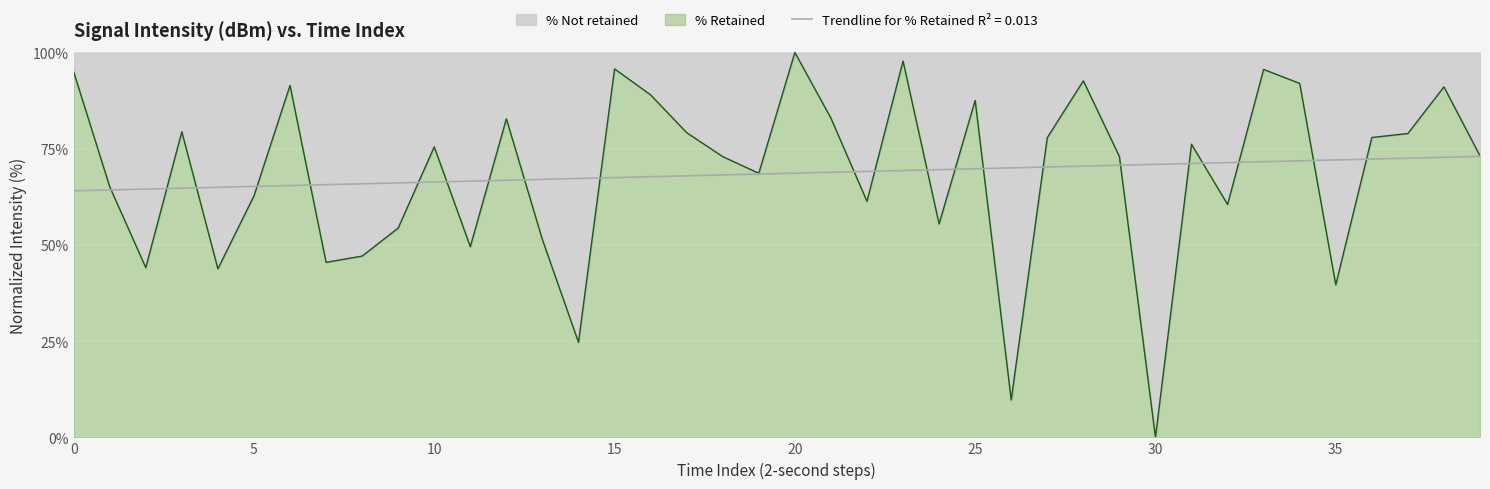

Rank the series by their maximum value, from highest to lowest.

% Retained, Trendline for % Retained R² = 0.013